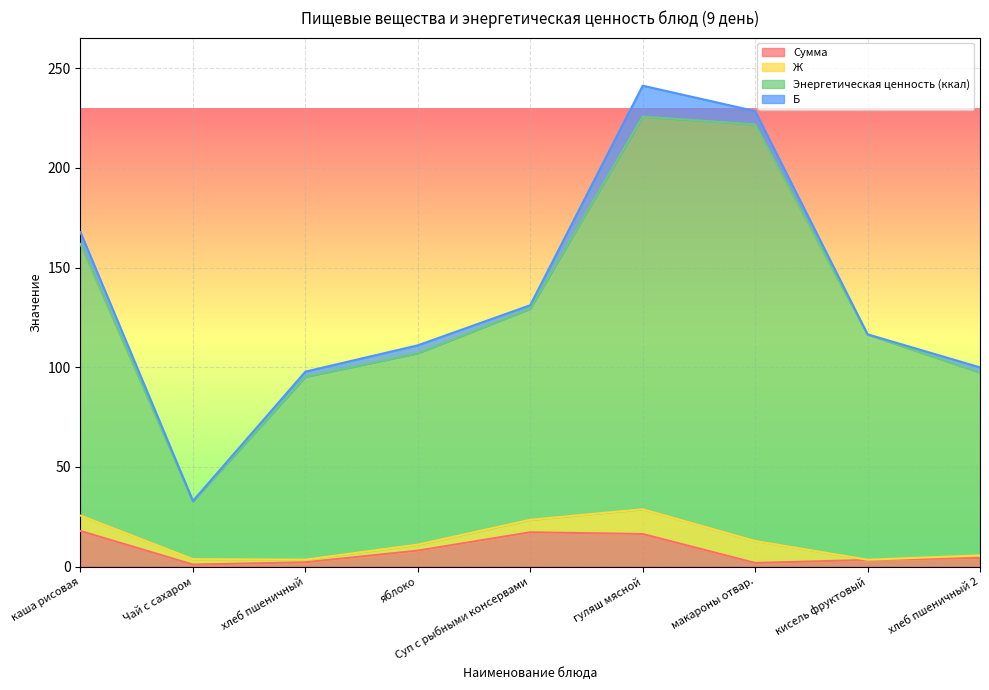

The Энергетическая ценность (ккал) series shows 129.3 at Суп с рыбными консервами. True or false?

True